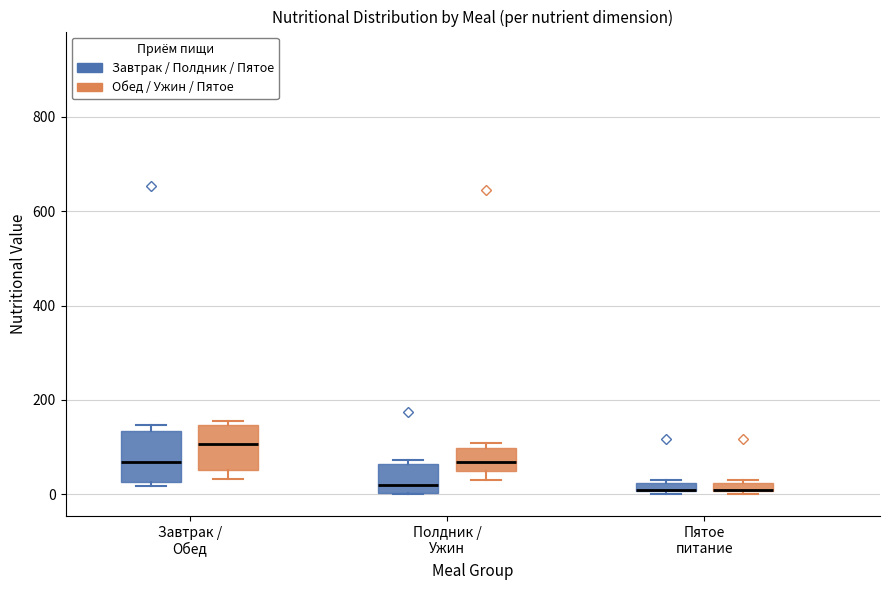

Where is the upper edge of the box for Пятое питание (Завтрак / Полдник / Пятое) on the y-axis? The values are not printed on the chart, so give them approximately, as read against the axis.

20